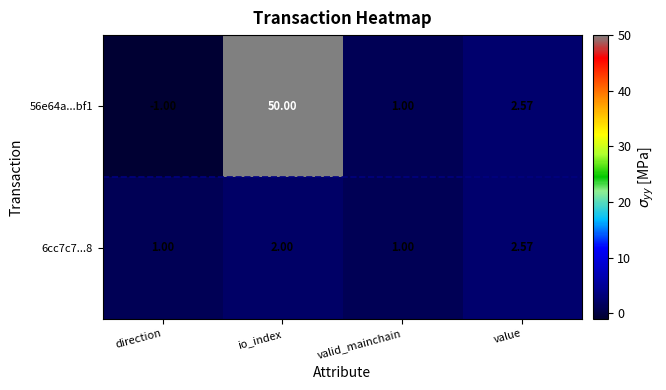

At how many categories does at least one series exceed 8?

1